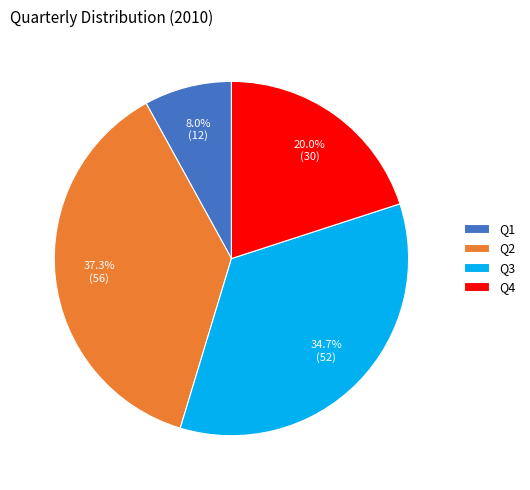

To the nearest percent, what is the combined percentage of Q2 and Q1?

45%